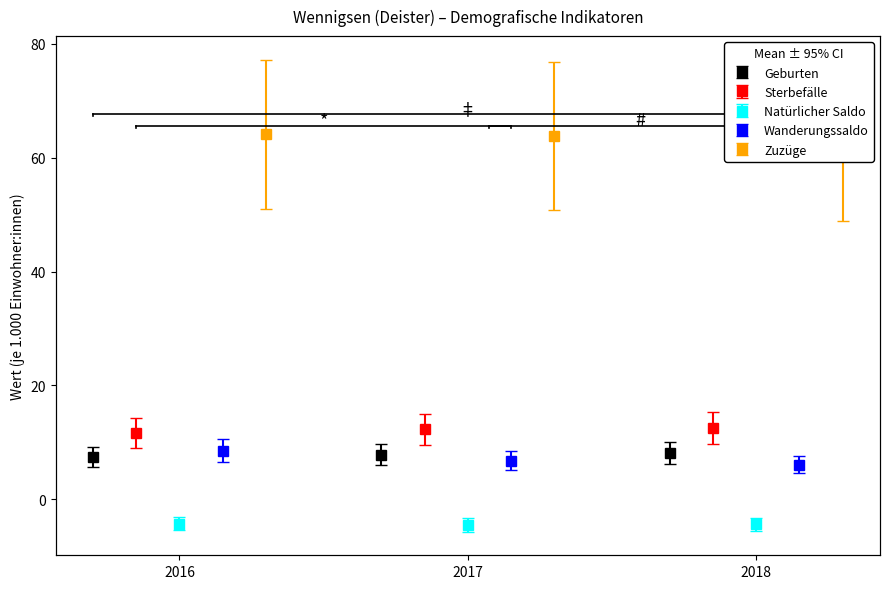

Where is Geburten nearest to the value 7?

2016